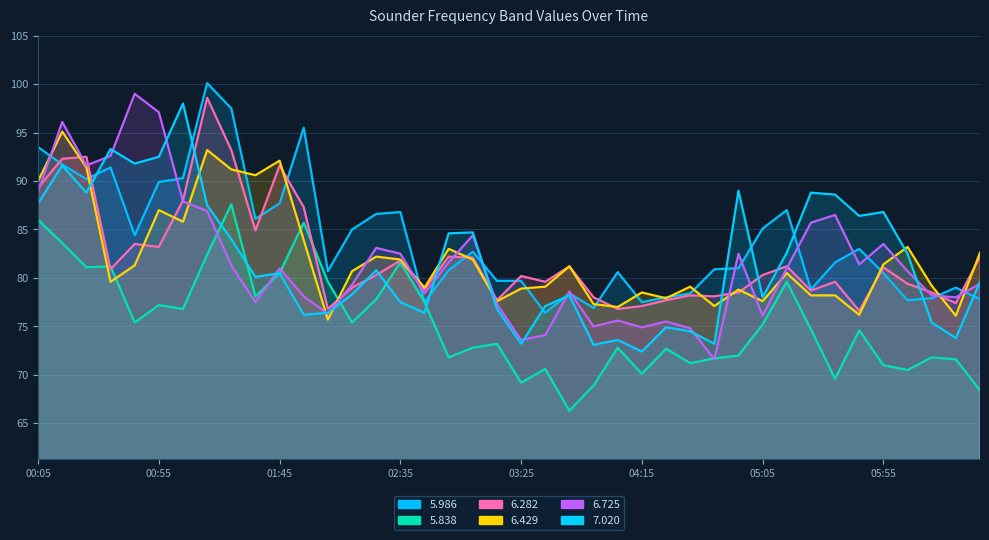

At which label does 5.986 reach its peak?

2004/10/19 01:15